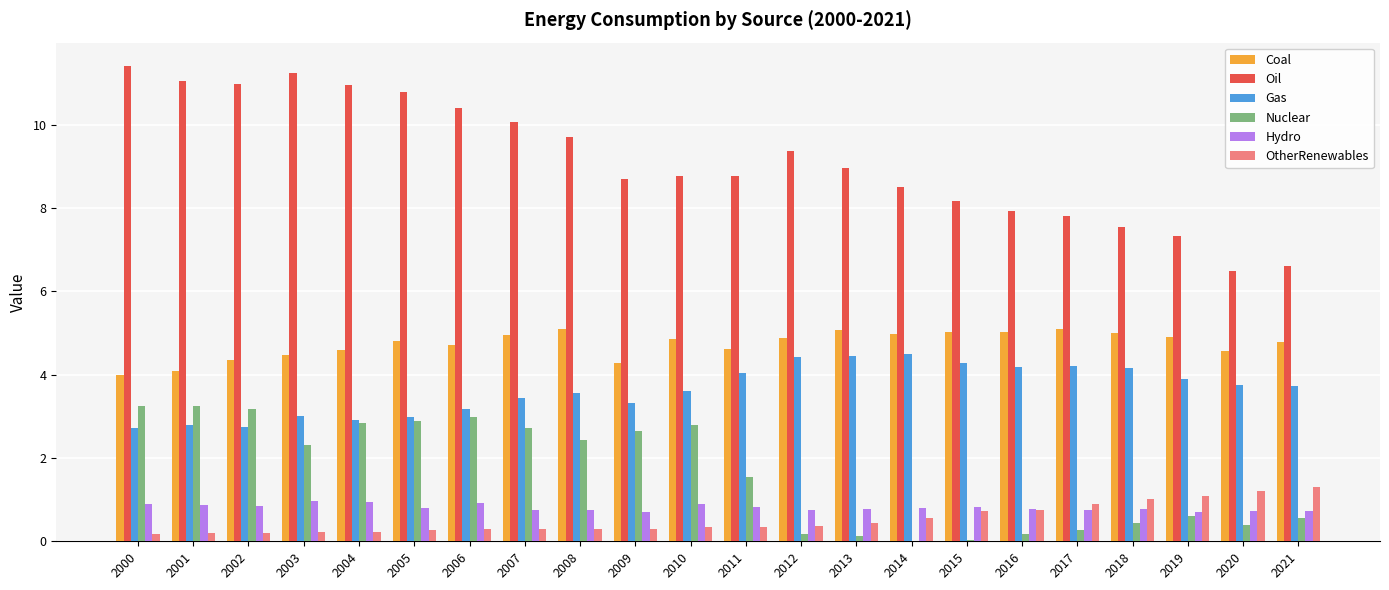

What is the maximum value for Hydro?

1.0